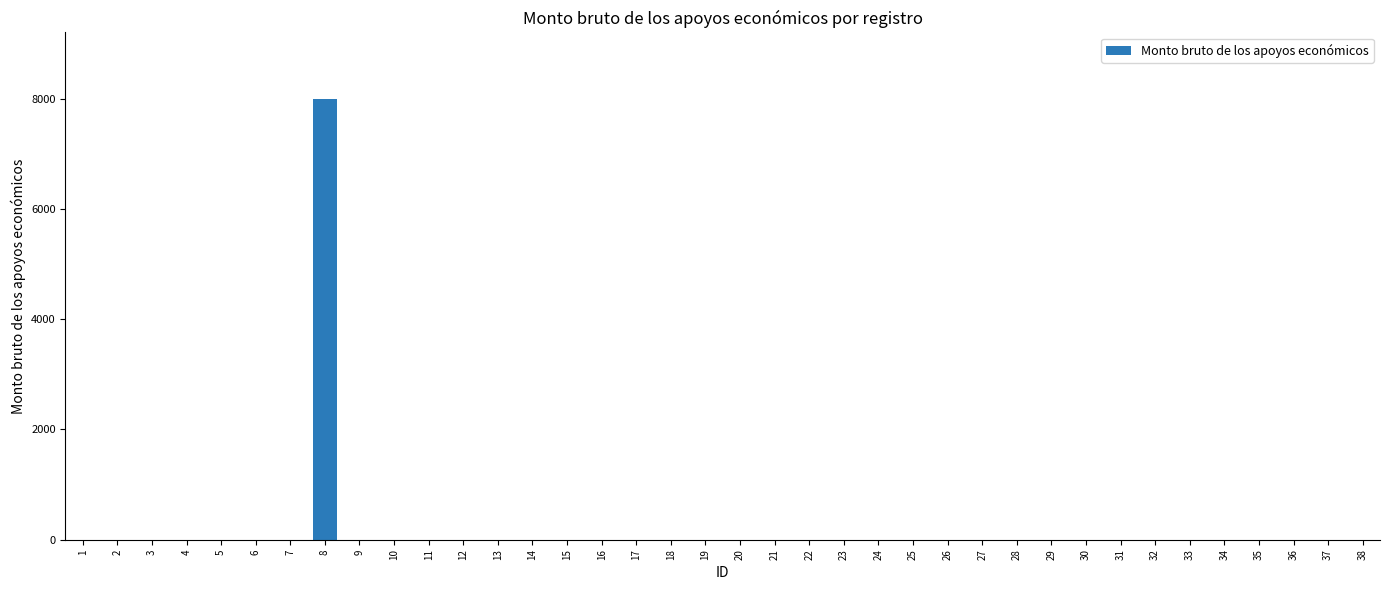

The value at 15 is 0. True or false?

True